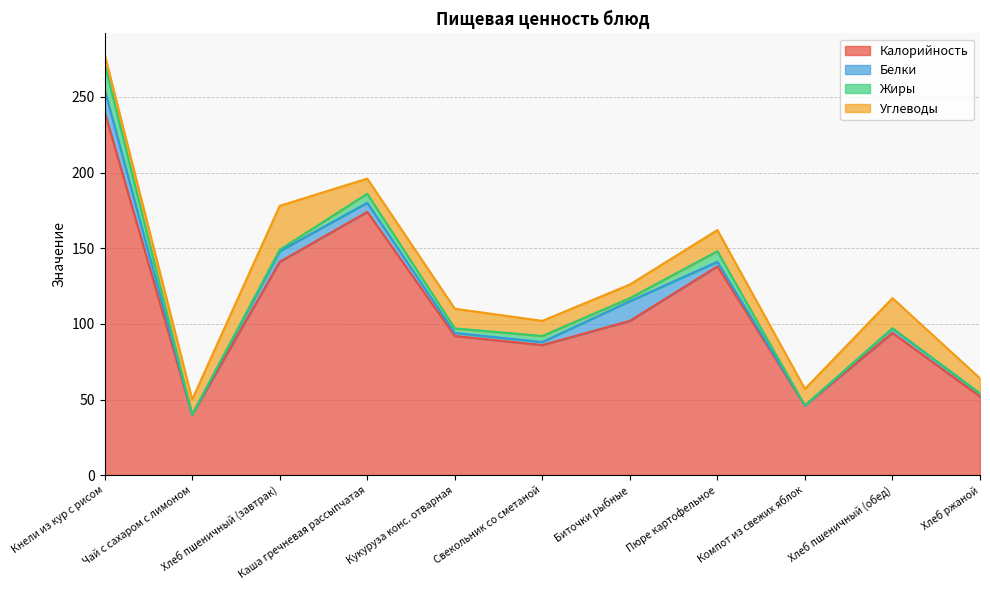

How many values in the Калорийность series are below 94?

5